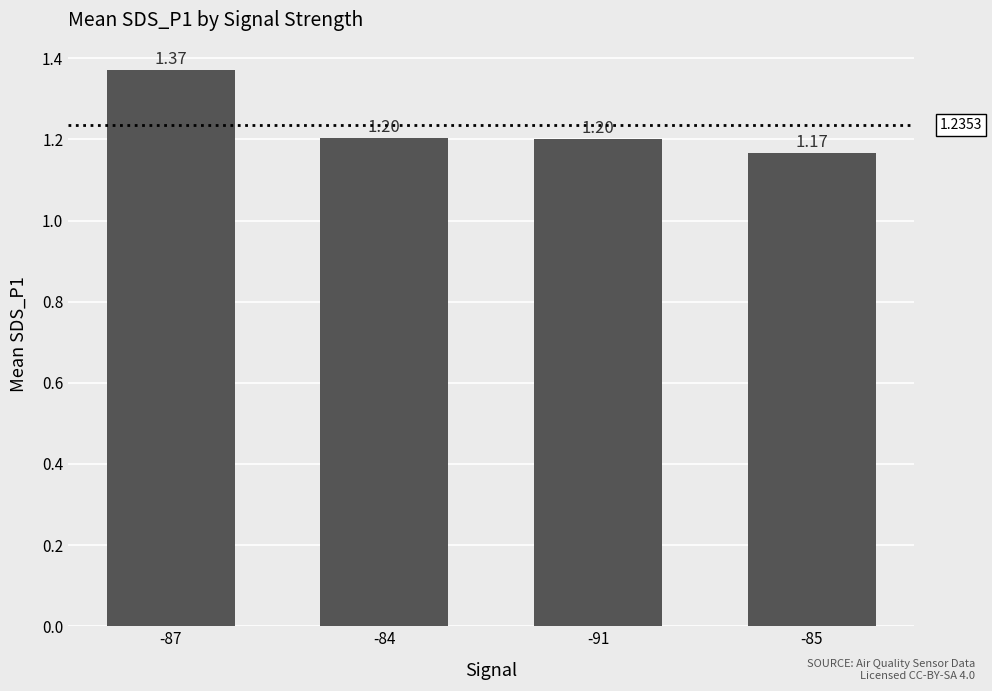

How many values are between 1 and 2?

4